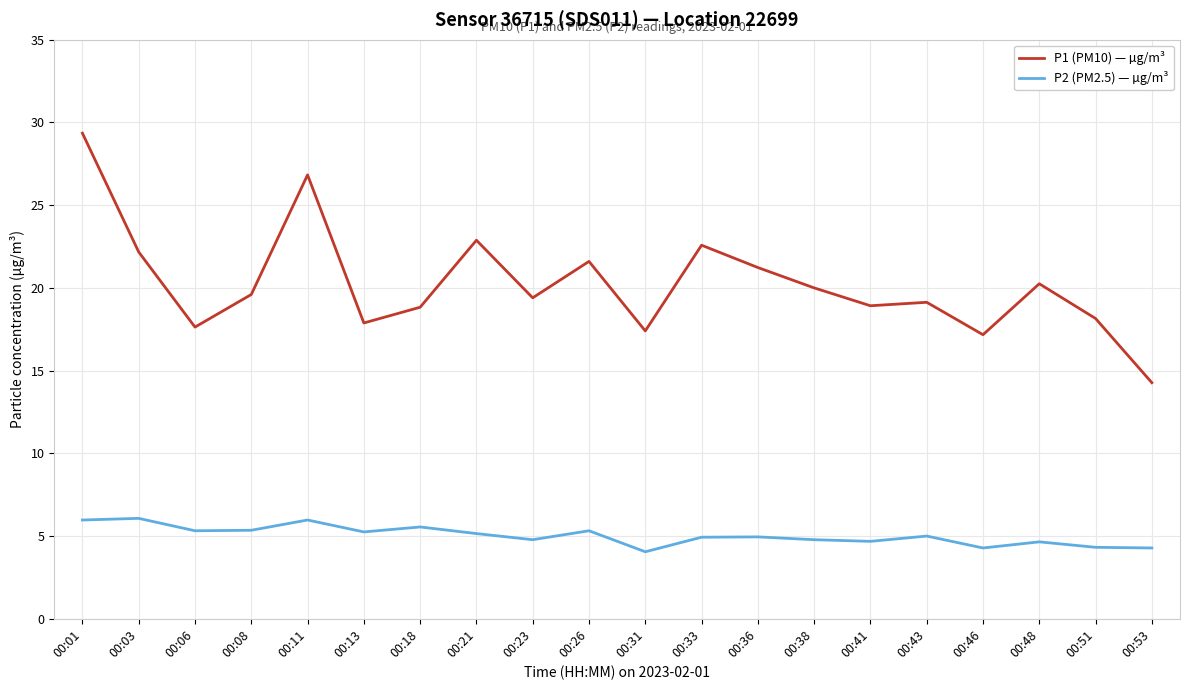

Is this an area chart (filled region under the line)?

No